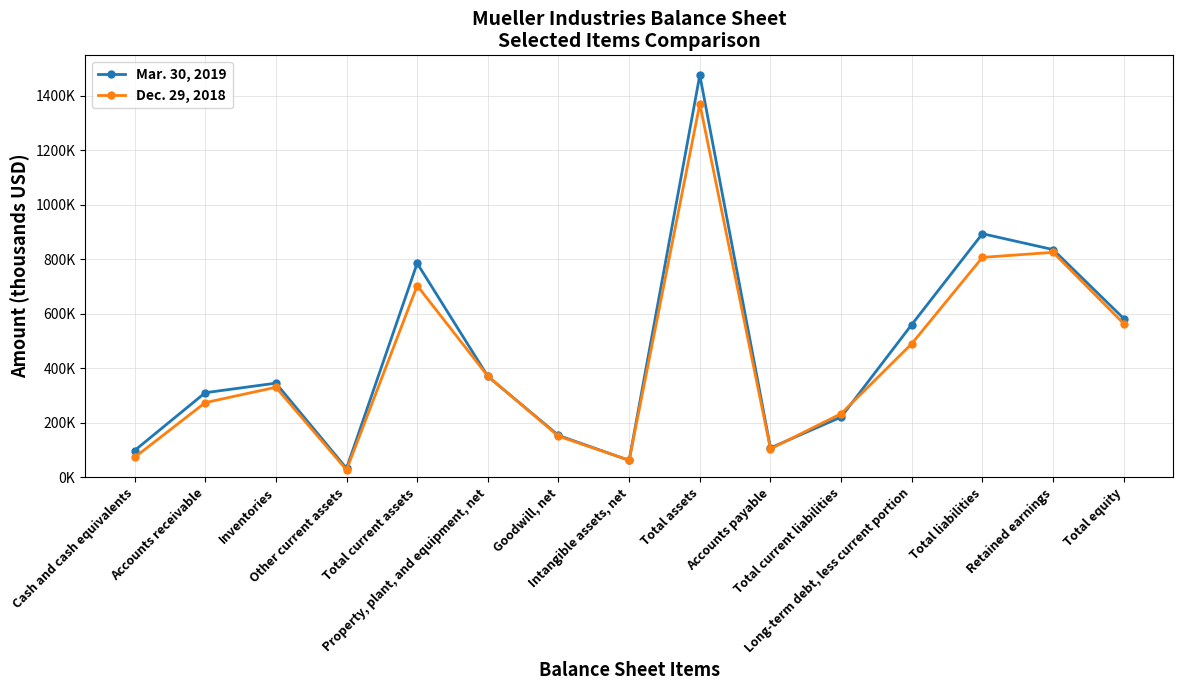

Between which two adjacent categories do Dec. 29, 2018 and Mar. 30, 2019 first intersect?

Total current assets and Property, plant, and equipment, net